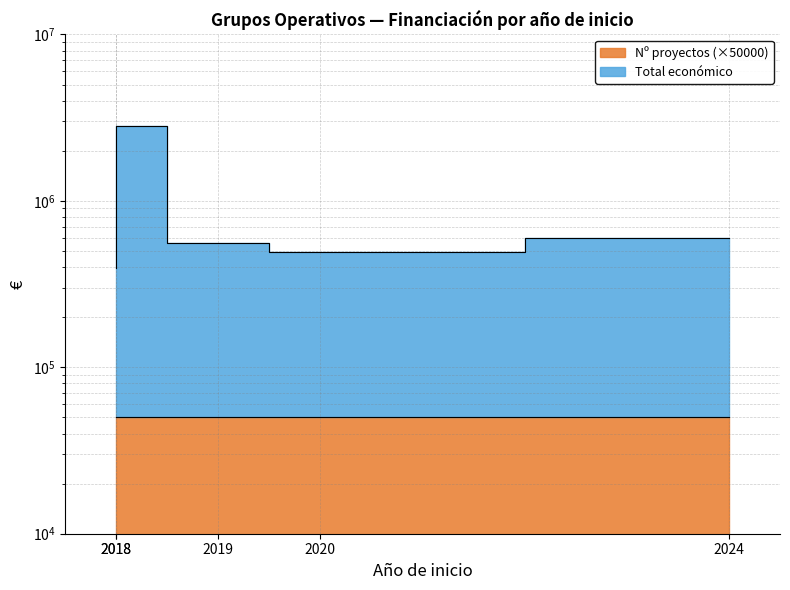

What is the difference between the maximum and minimum values?

2425116